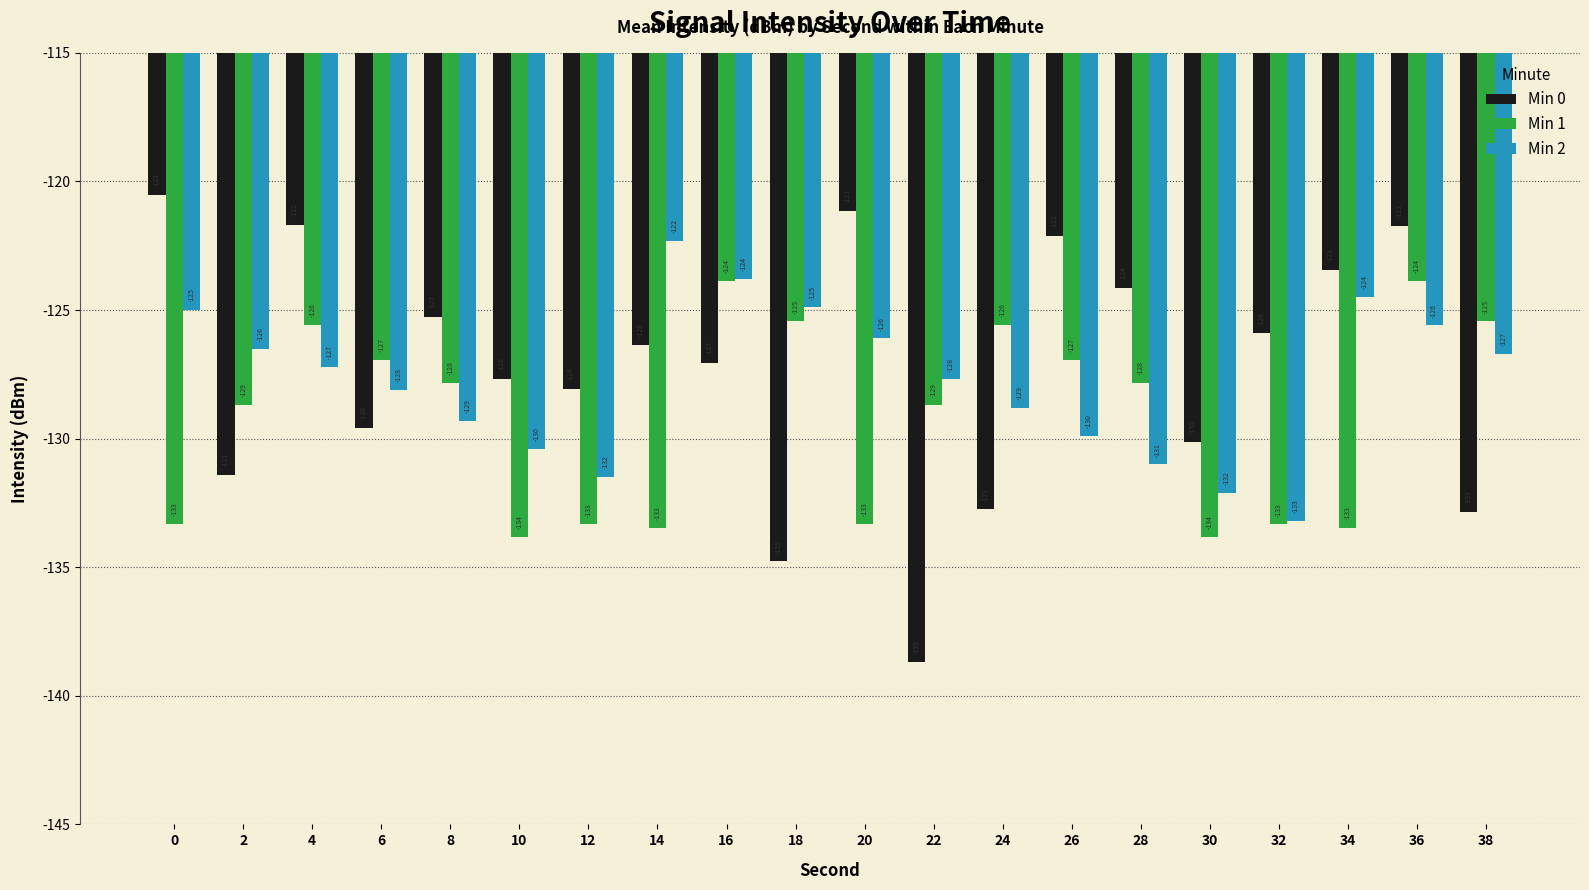

Which series has the largest total across all categories?

Min 0